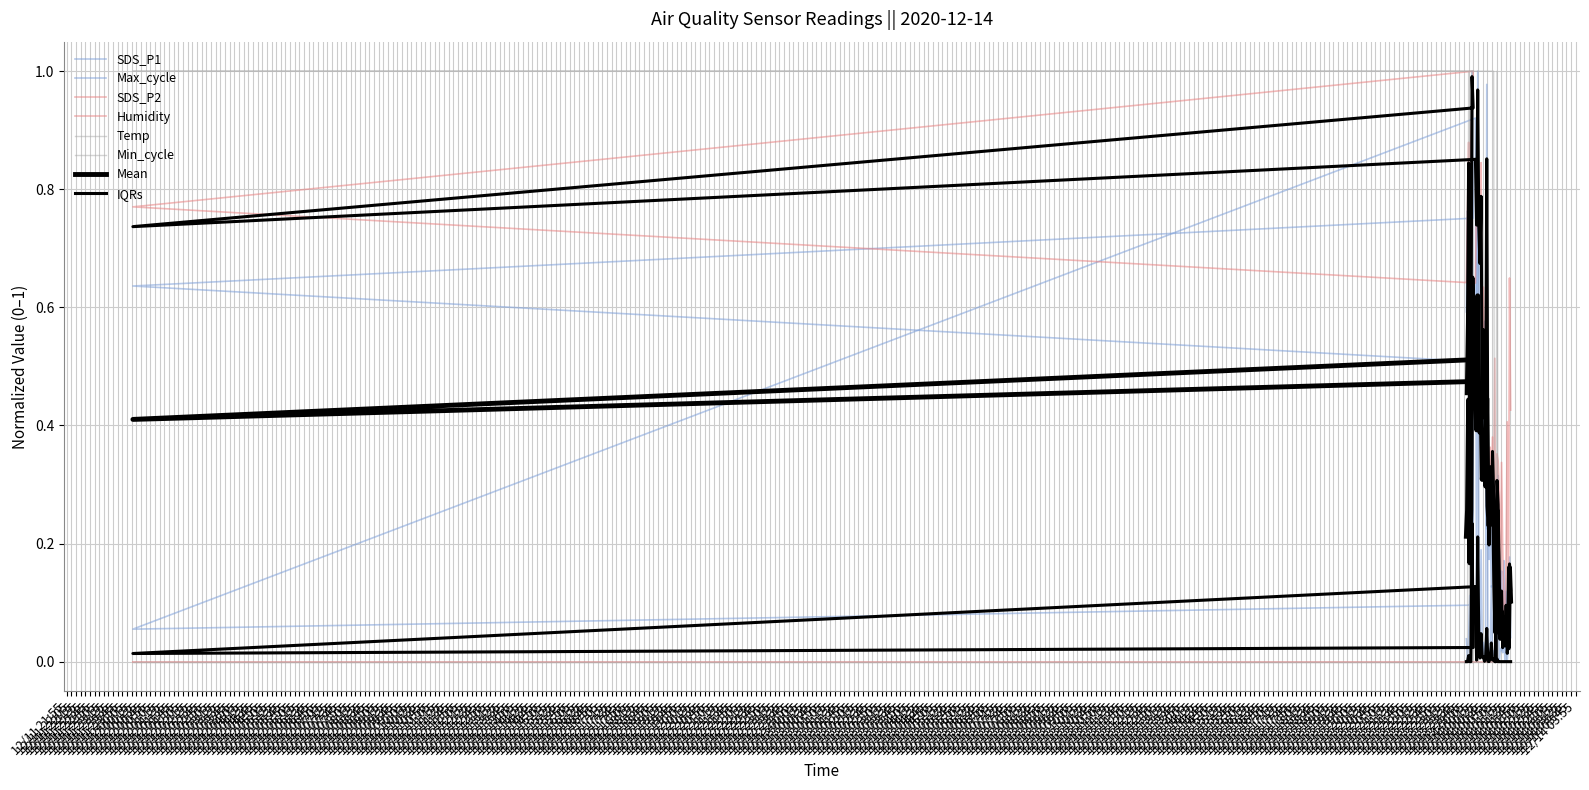

How many positive values does the SDS_P2 series have?

39